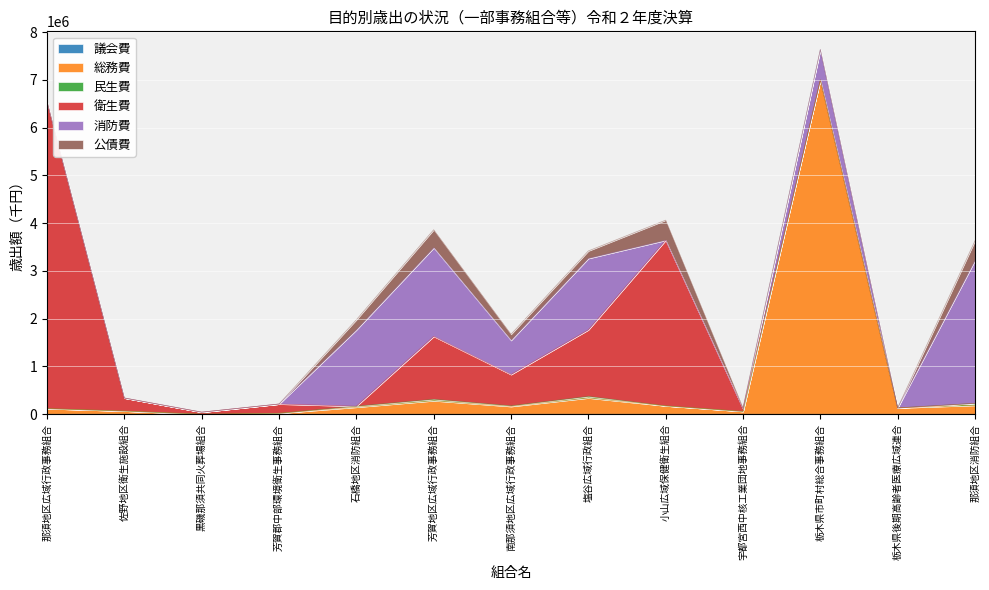

What is the difference between the maximum and minimum values in the 消防費 series?

2991799